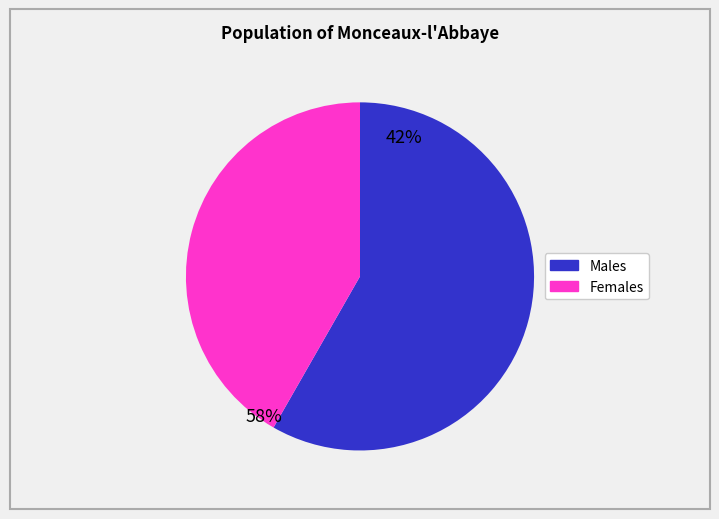

Does any single category account for the majority?

Yes